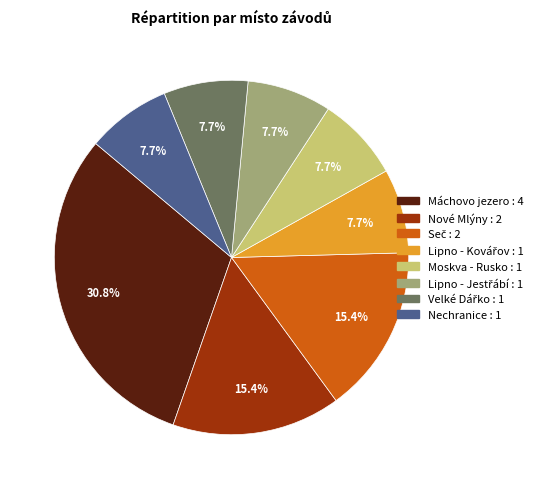

To the nearest percent, what is the average slice percentage?

12%